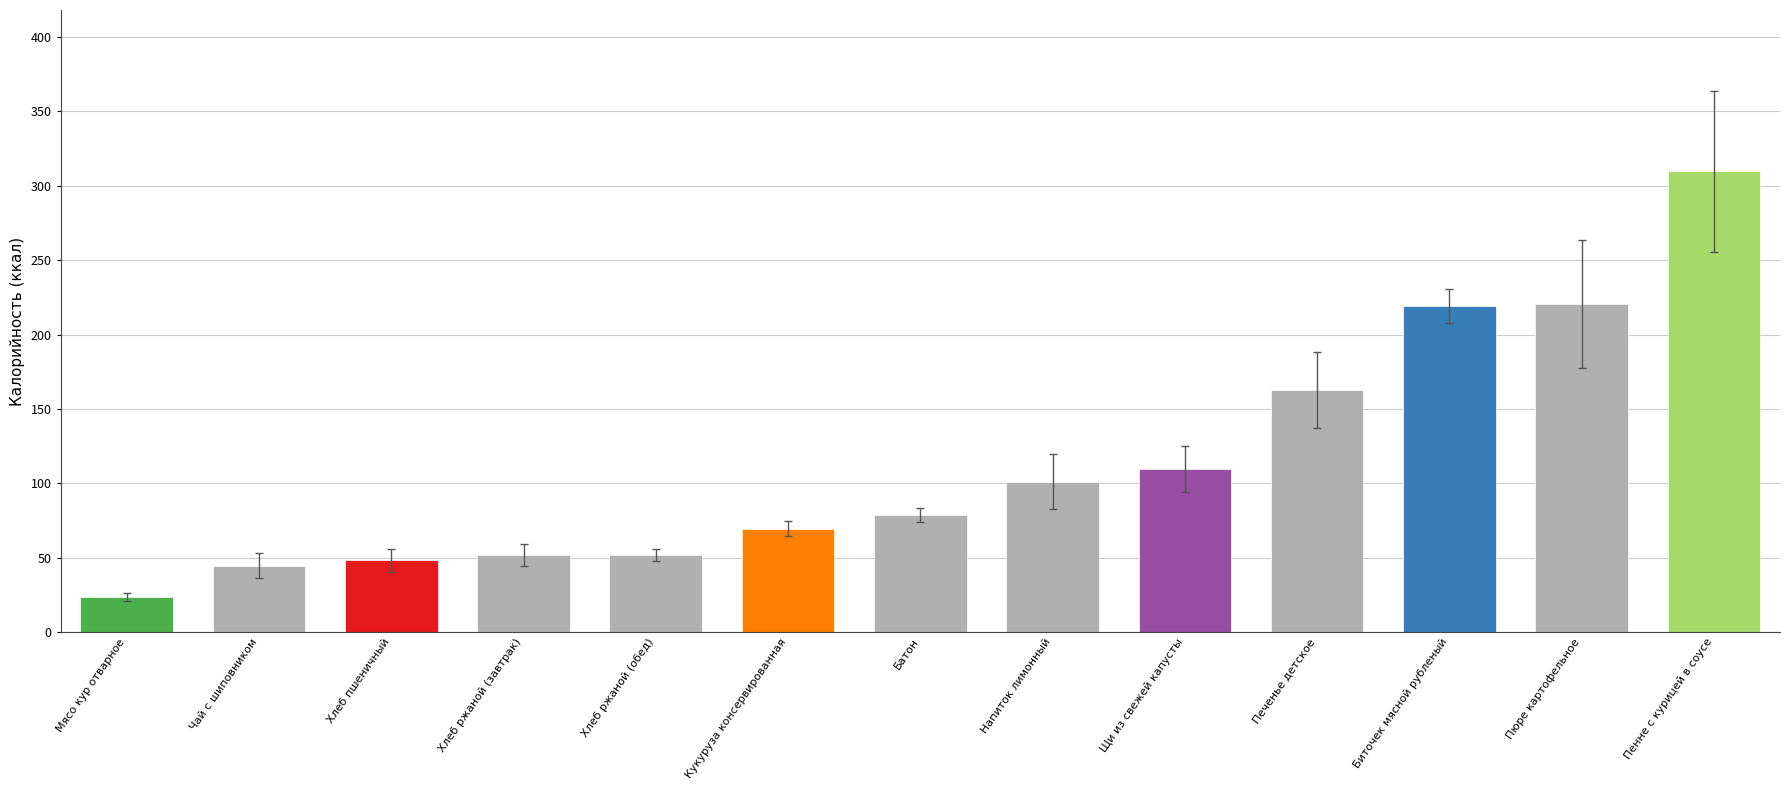

Approximately how many times larger is the value at Хлеб ржаной (обед) compared to Напиток лимонный?

0.5